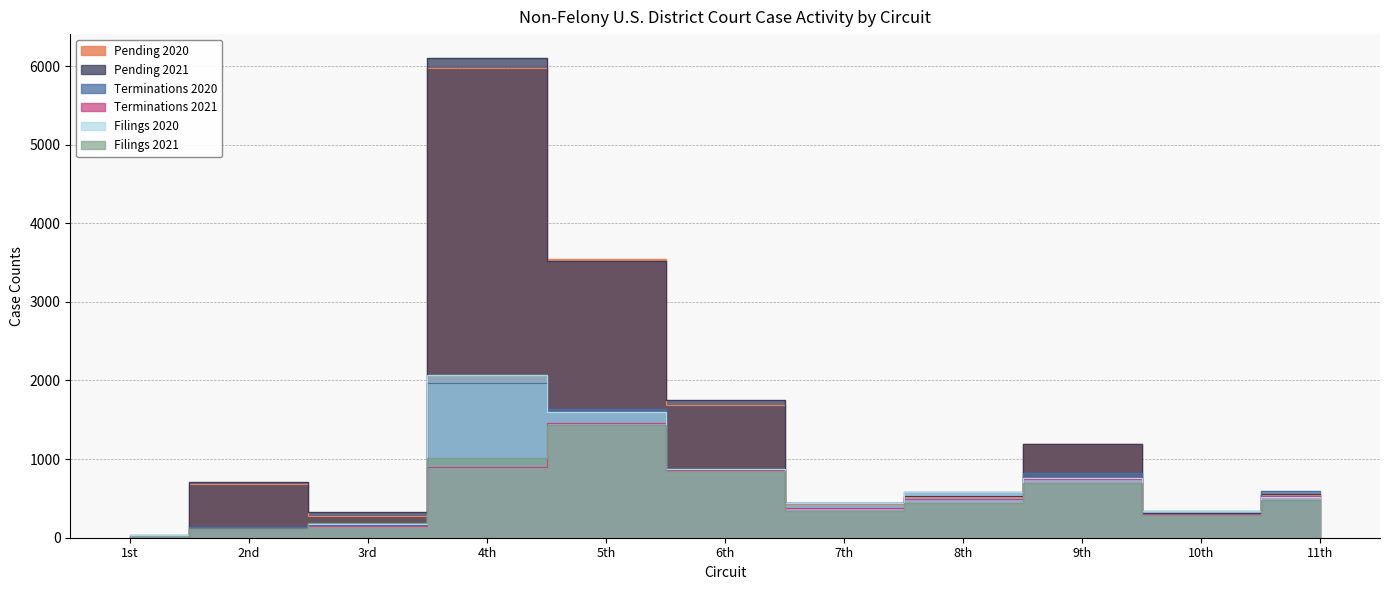

How many values in the Filings 2020 series are below 524?

5